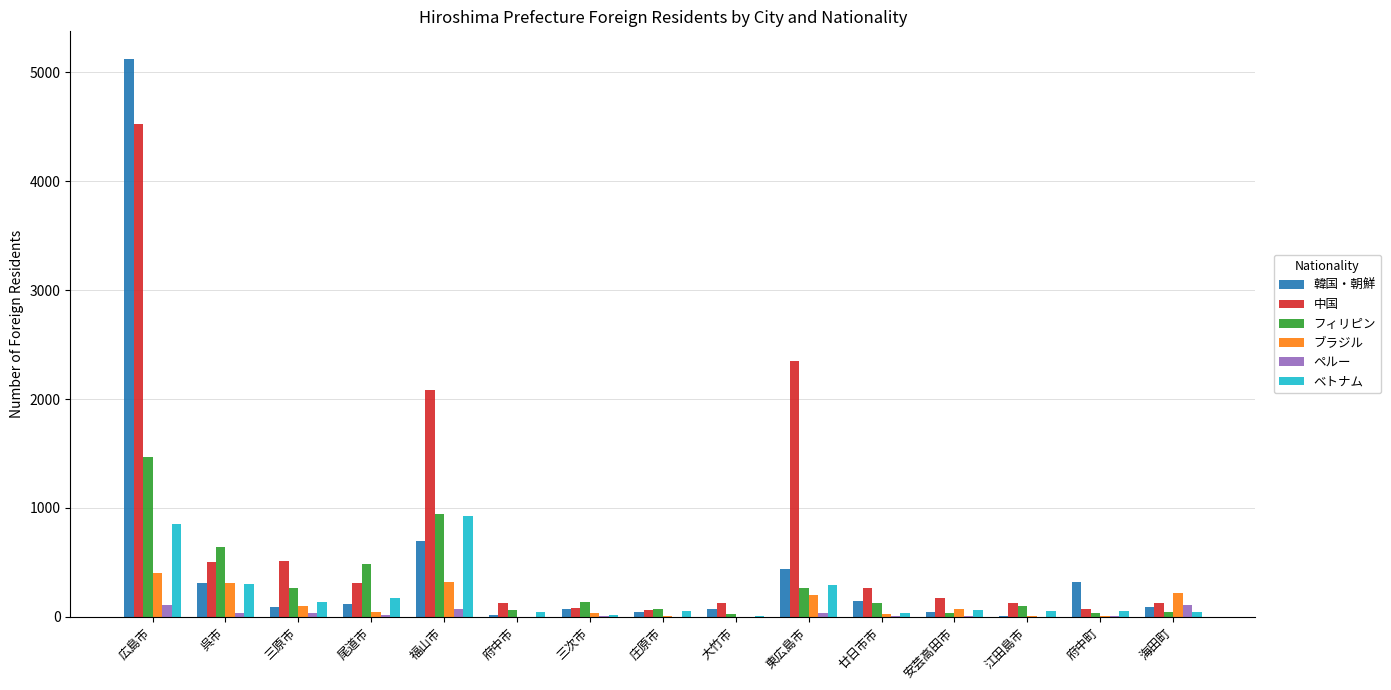

What is the sum of all ブラジル values?

1764